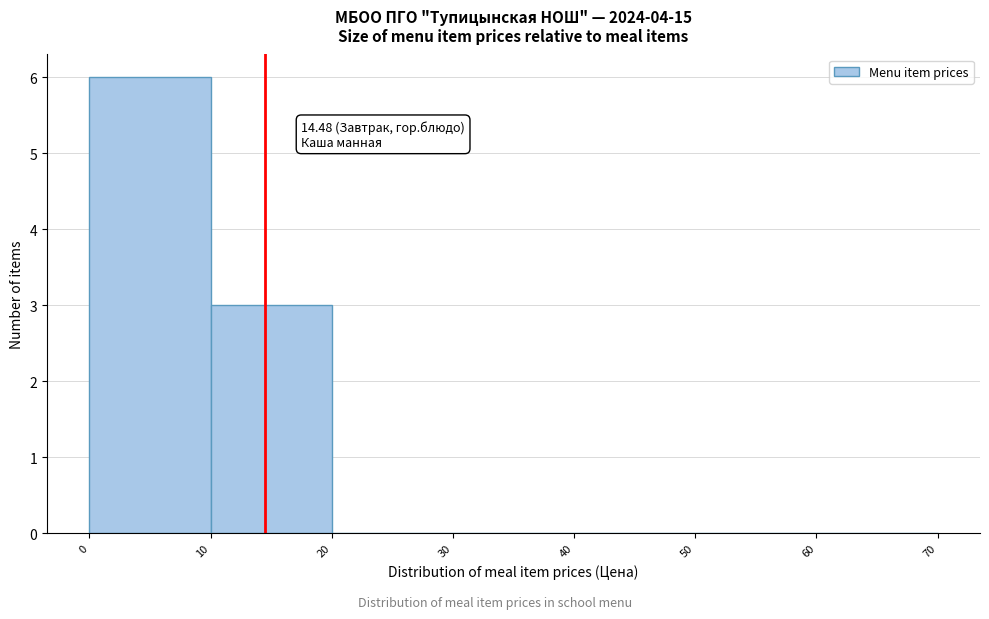

Over which range of the x-axis is the bar tallest?

0 to 10